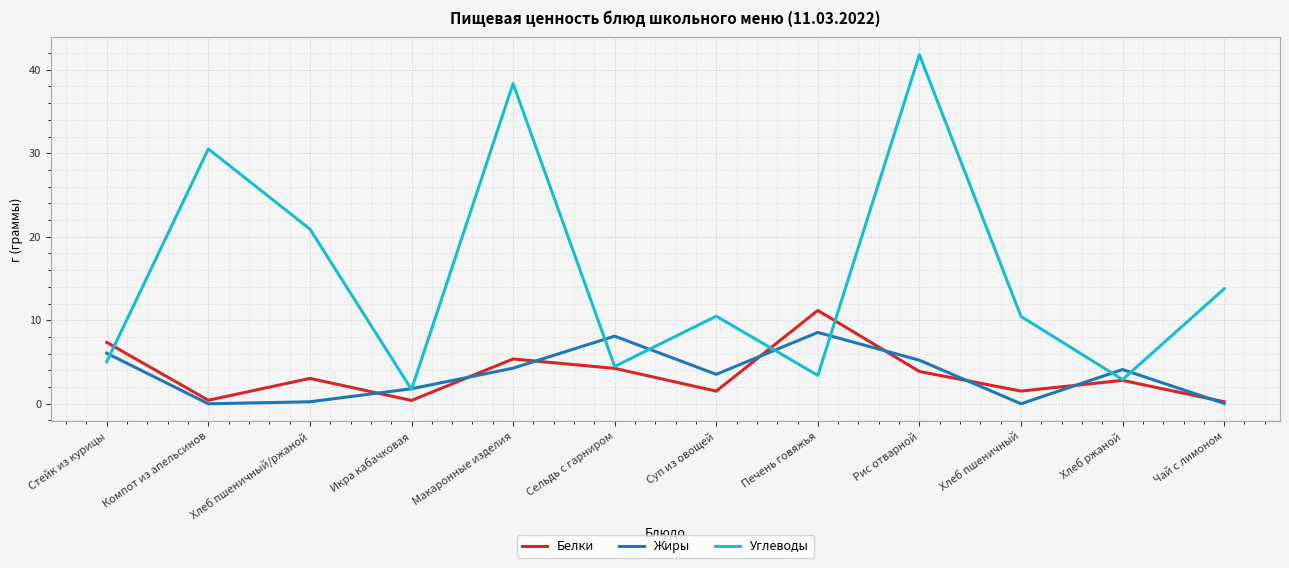

True or false: Жиры has more than 2 interior local peaks.

True